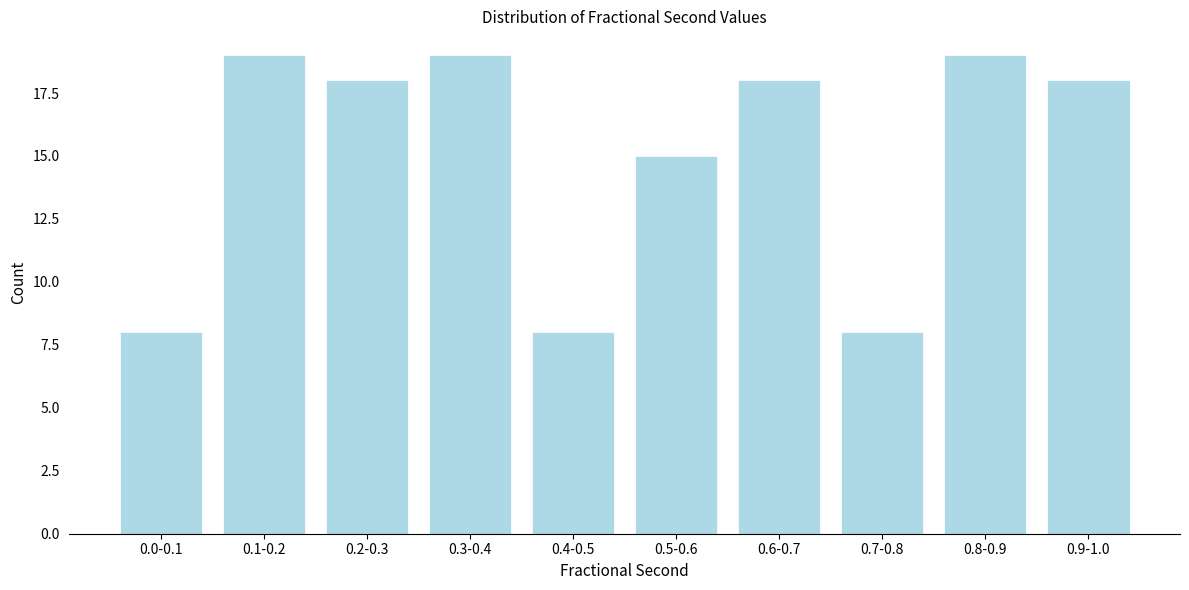

Reading left to right, extract all data points from this chart.

0.0-0.1=8	0.1-0.2=19	0.2-0.3=18	0.3-0.4=19	0.4-0.5=8	0.5-0.6=15	0.6-0.7=18	0.7-0.8=8	0.8-0.9=19	0.9-1.0=18